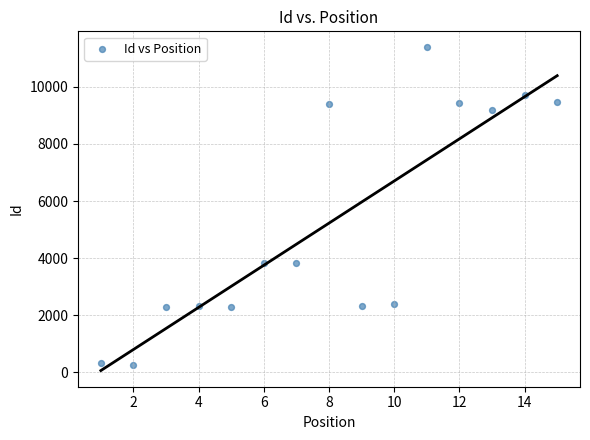

What is the range of Y values (max minus min)?

11115